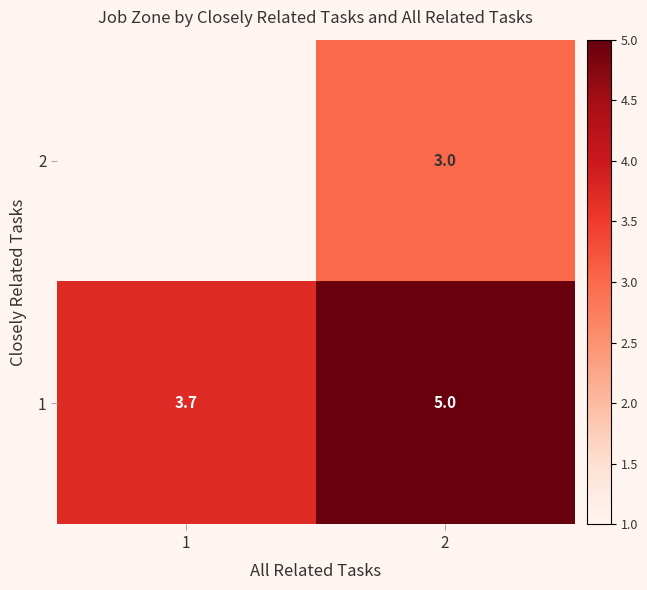

List the labels in order of 1 value, smallest first.

1, 2